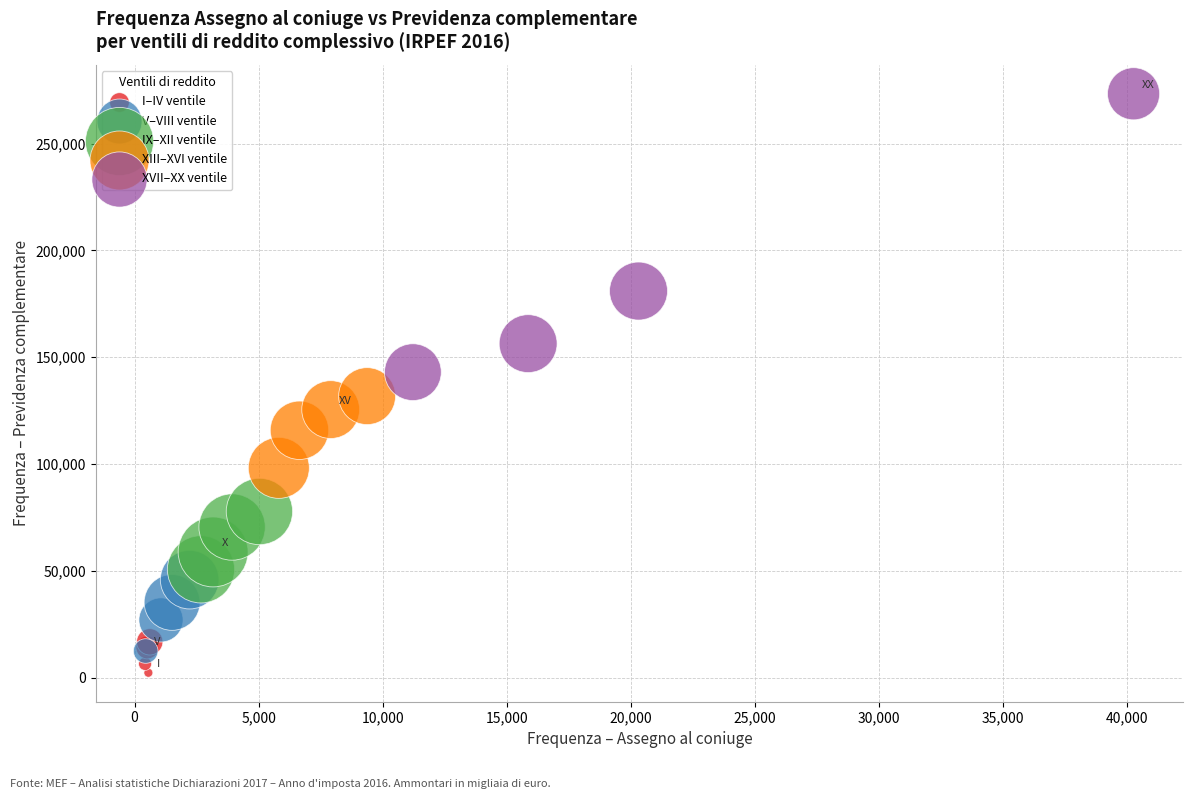

Which series has the widest spread of Y values?

XVII–XX ventile